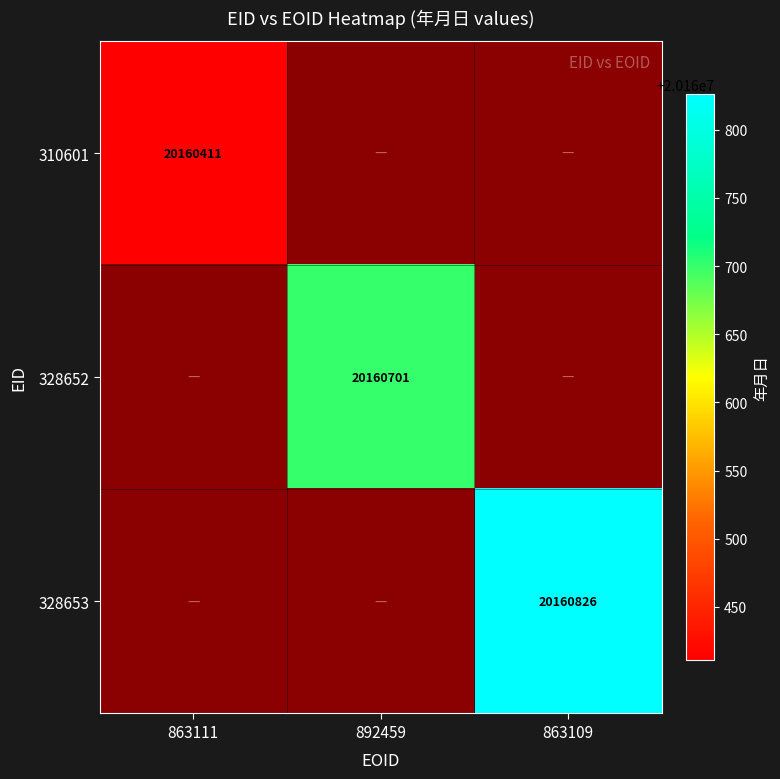

The value of 328653 at 863109 is 20160826. True or false?

True